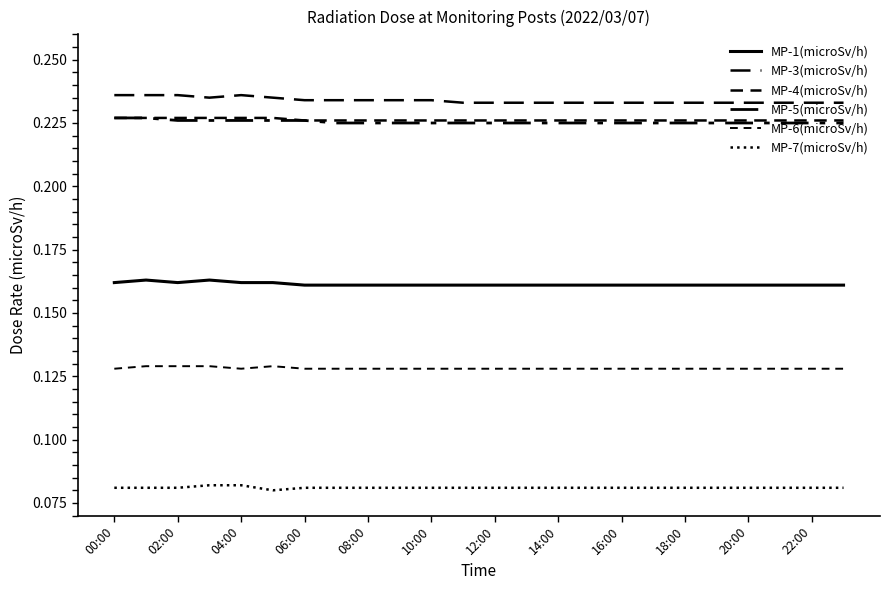

Does the chart display data point markers on the line(s)?

No